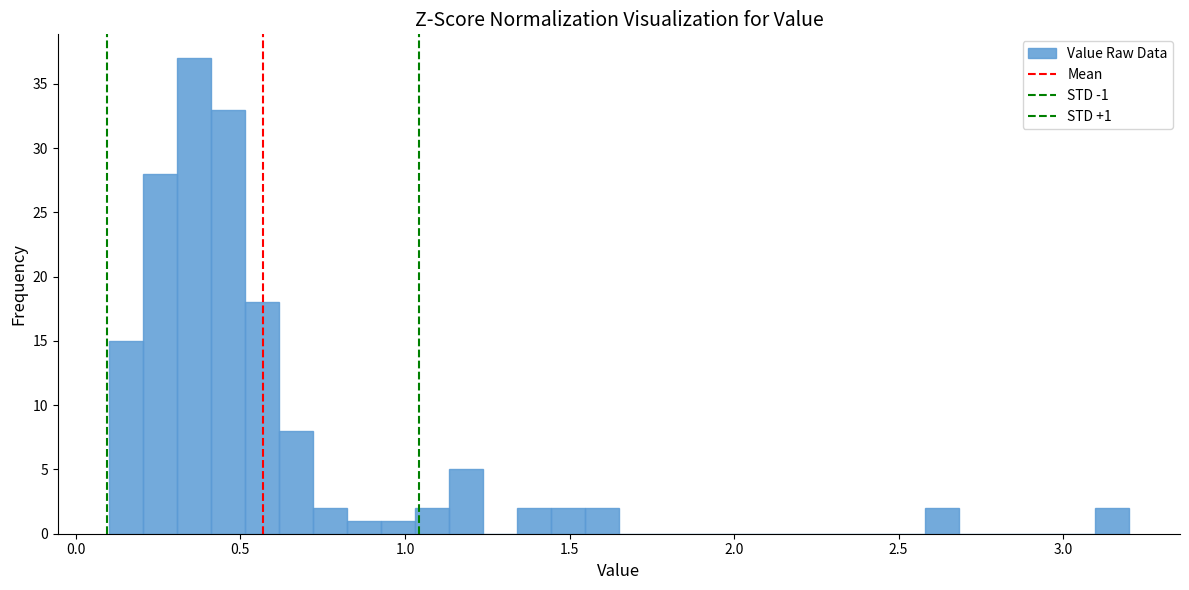

Read against the x-axis, roughly where is the centre of the tallest bar?

0.35